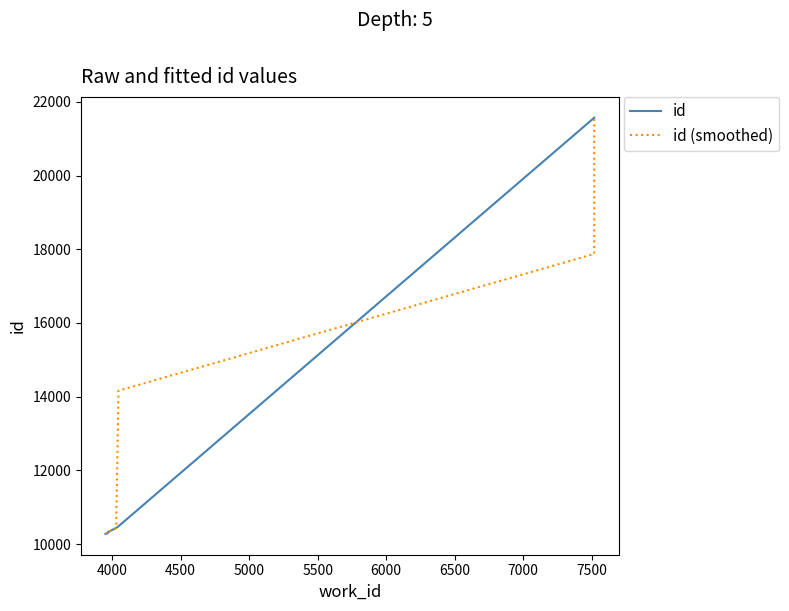

Which has a higher value, 7500 or 6000?

7500